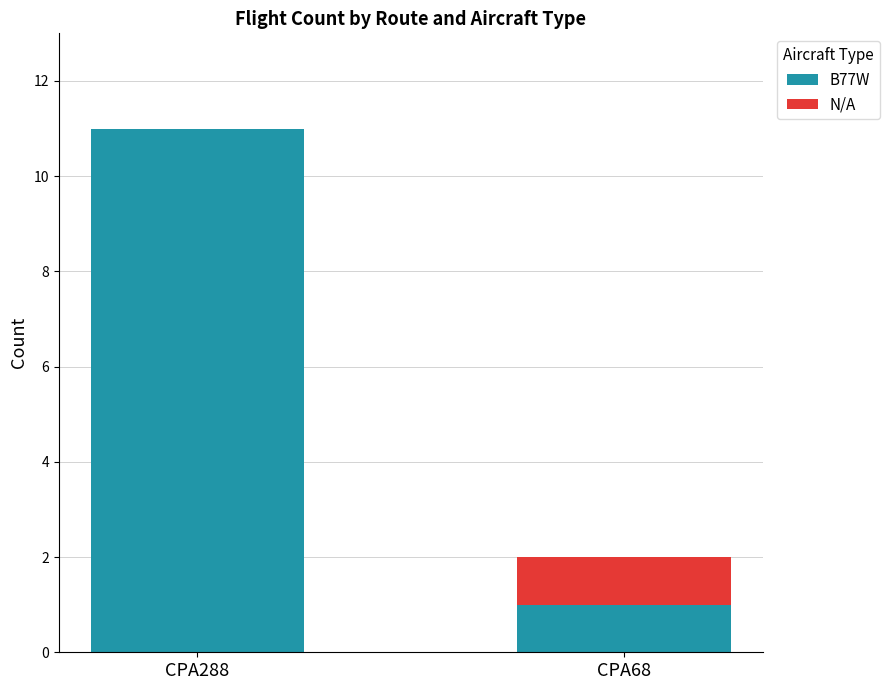

Read the B77W value at CPA288.

11